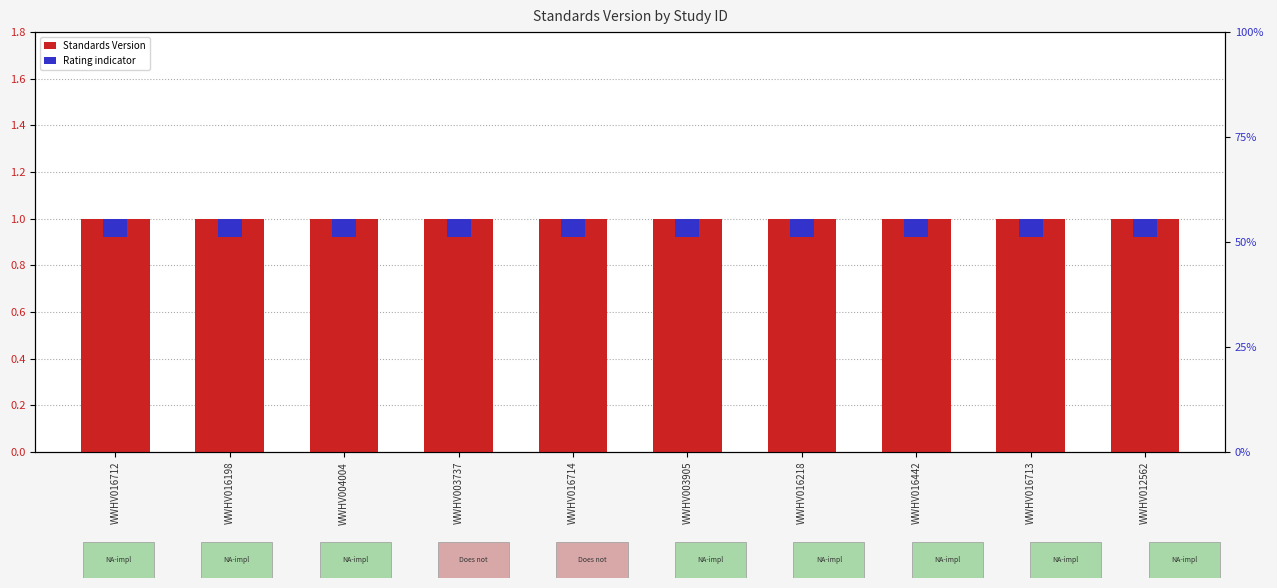

What is the label of the 6th bar from the right?

WWHV016714